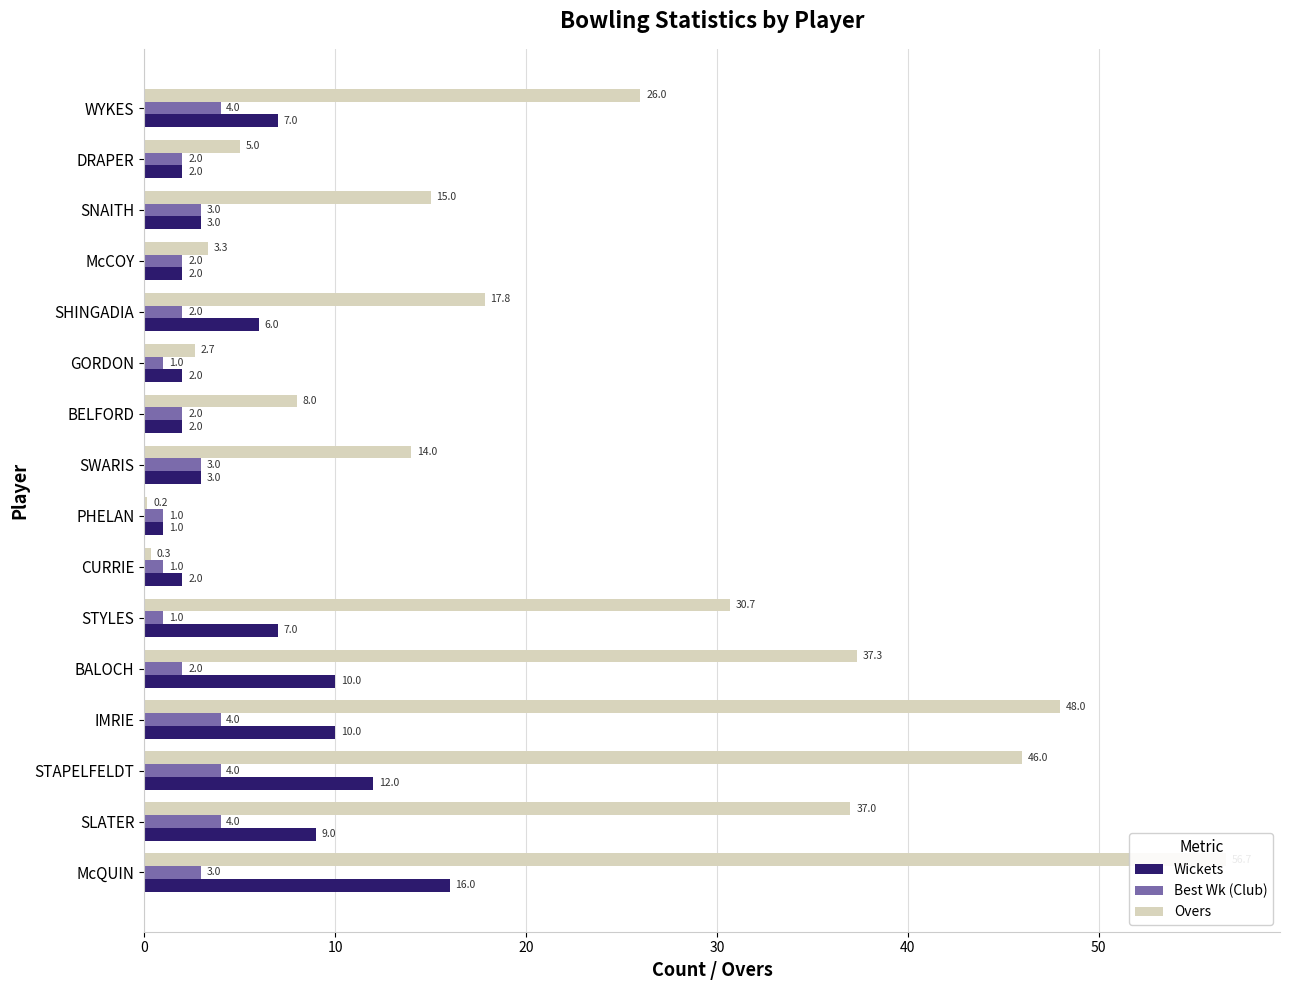

Is the value of Overs at SLATER greater than the value of Best Wk (Club) at BELFORD?

Yes